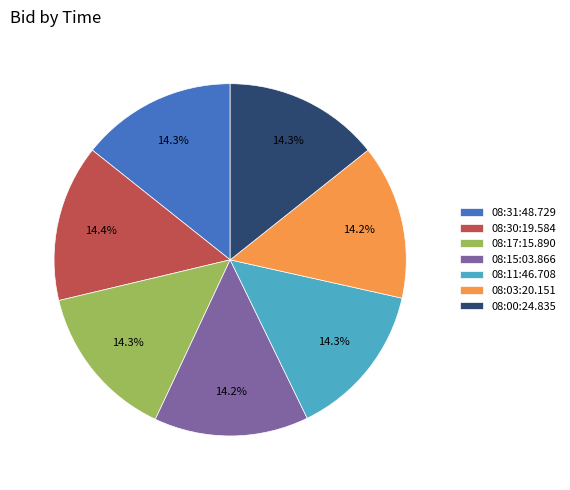

Is there any slice that represents more than half of the pie?

No